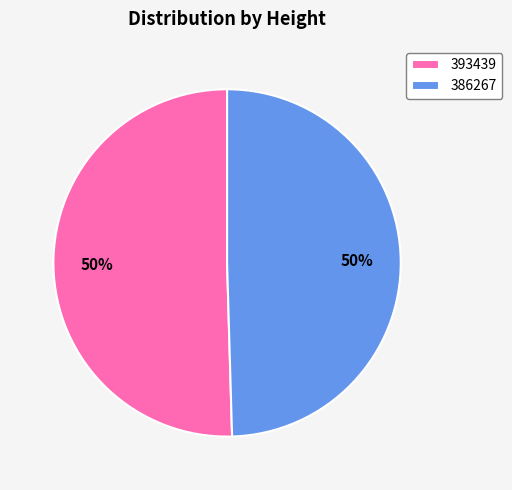

Which category has the biggest portion of the pie?

393439